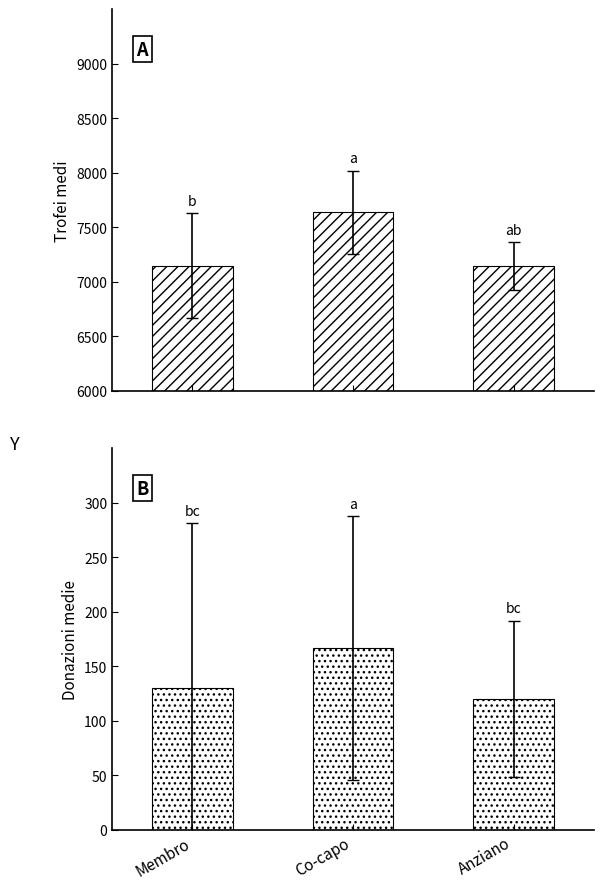

Rank the series by their average value, from highest to lowest.

Trofei medi, Donazioni medie